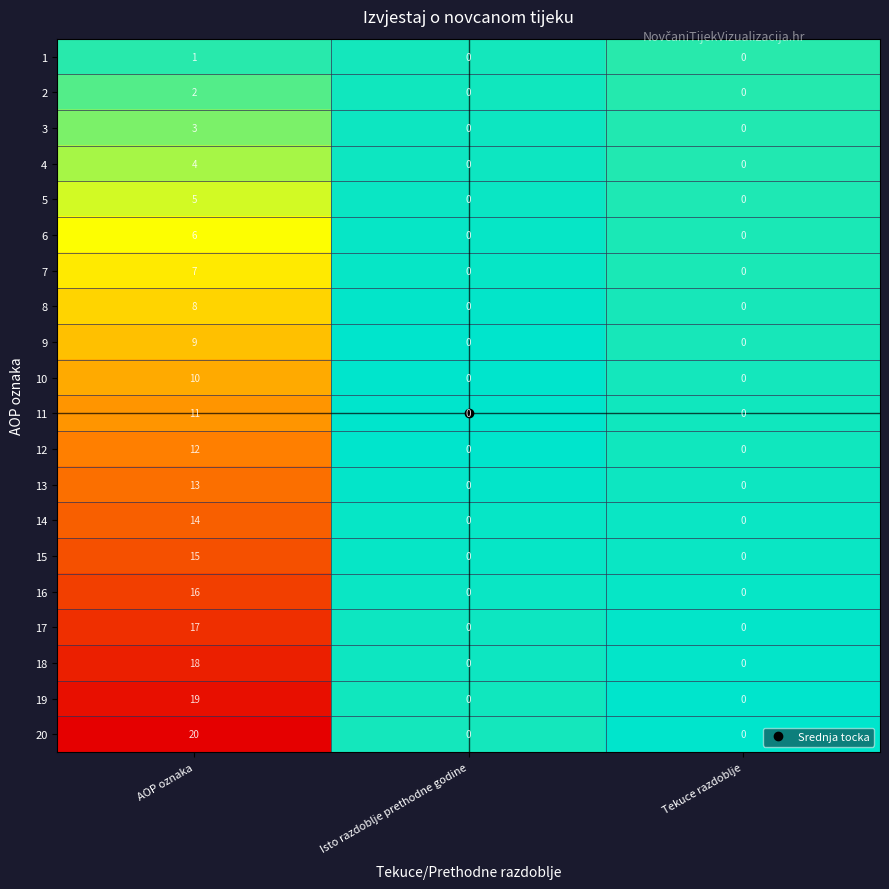

What is the maximum value shown in the chart?

20